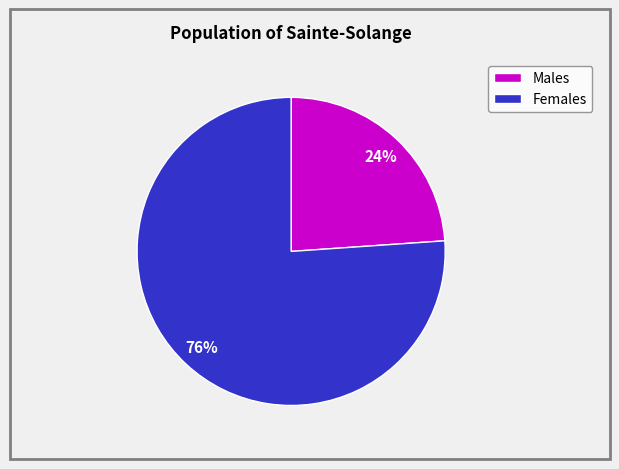

Is there any slice that represents more than half of the pie?

Yes